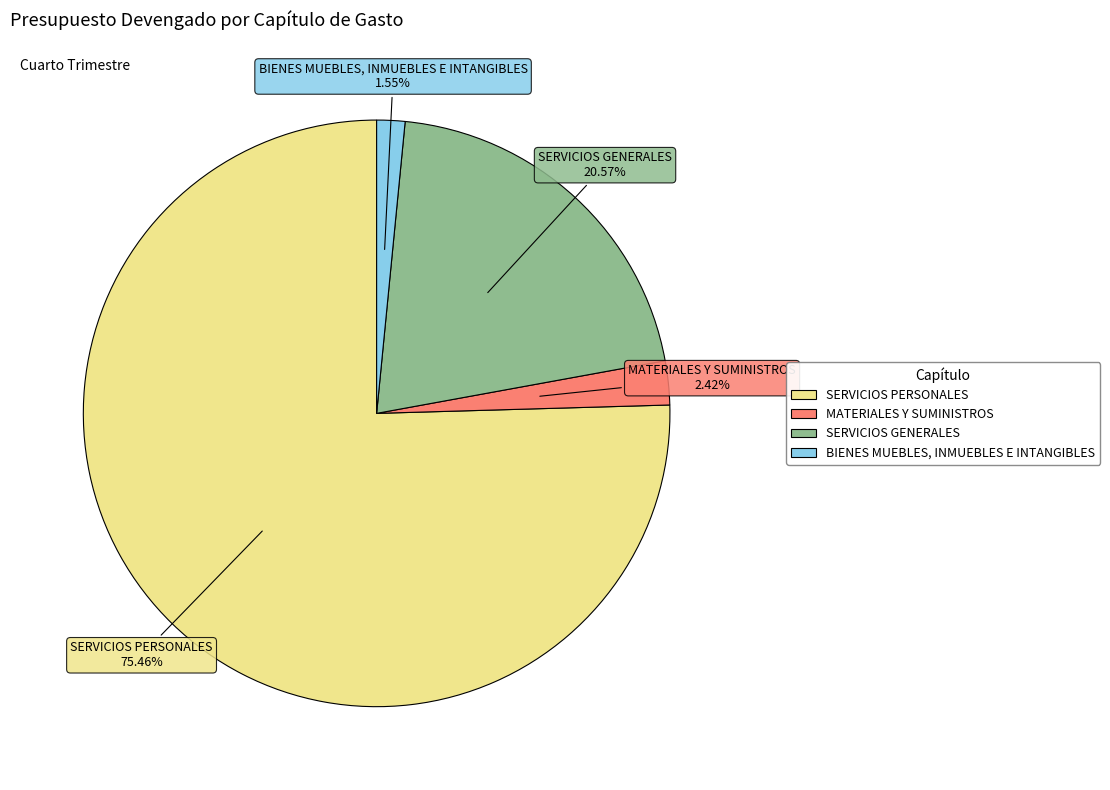

True or false: BIENES MUEBLES, INMUEBLES E INTANGIBLES accounts for 10% of the total.

False